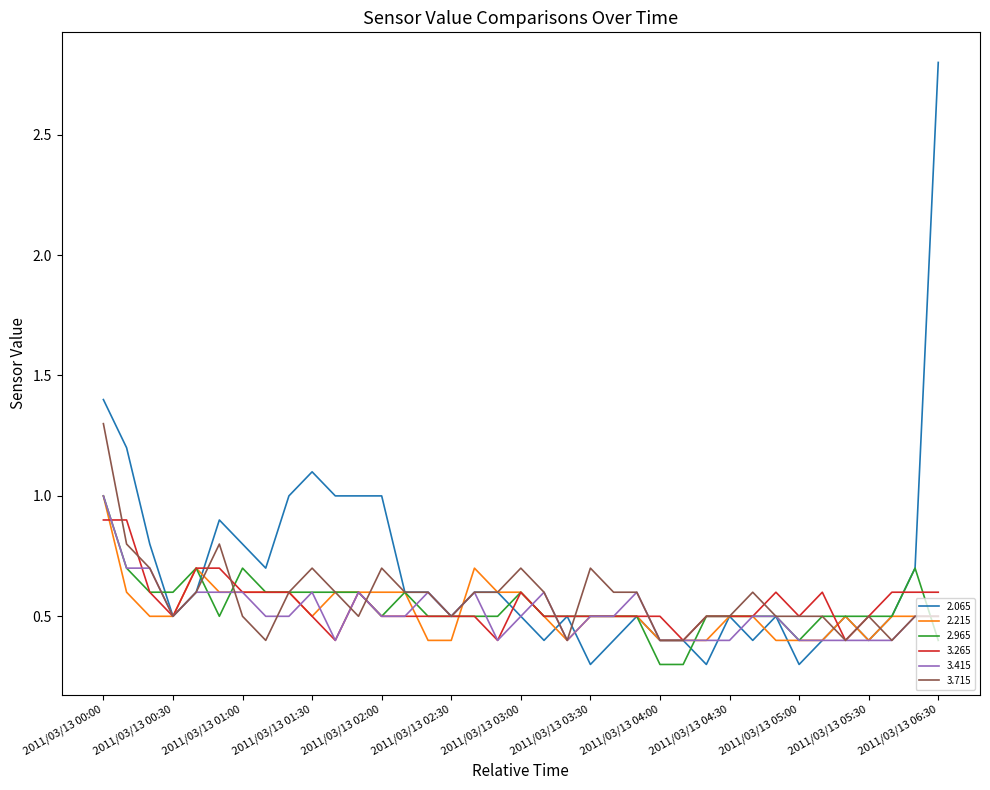

What is the greatest value displayed?

2.8